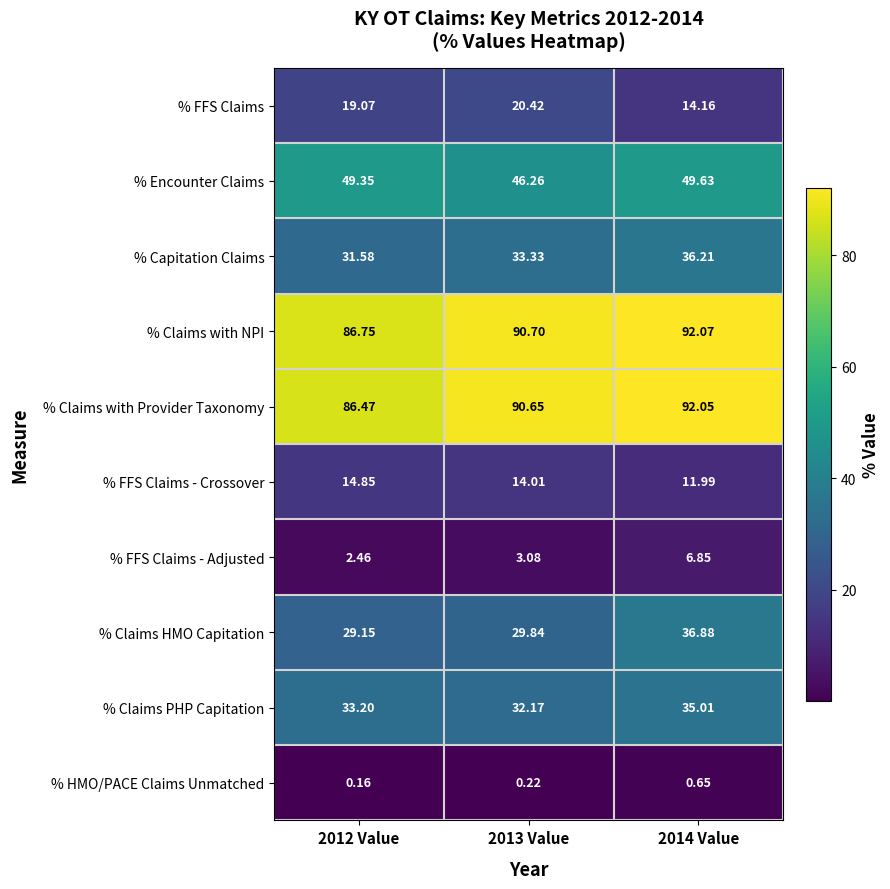

How many series are shown in this chart?

10